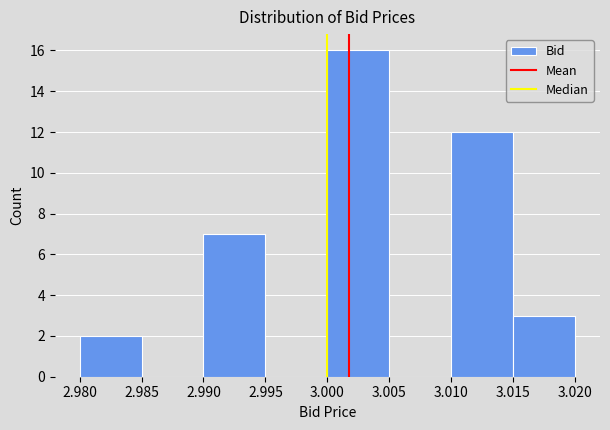

Reading left to right, list every bar in this chart as the range it spans on the x-axis followed by its height. The values are not printed on the chart, so give them approximately, as read against the axis.

2.980 to 2.985: 2
2.985 to 2.990: 0
2.990 to 2.995: 7
2.995 to 3.000: 0
3.000 to 3.005: 16
3.005 to 3.010: 0
3.010 to 3.015: 12
3.015 to 3.020: 3